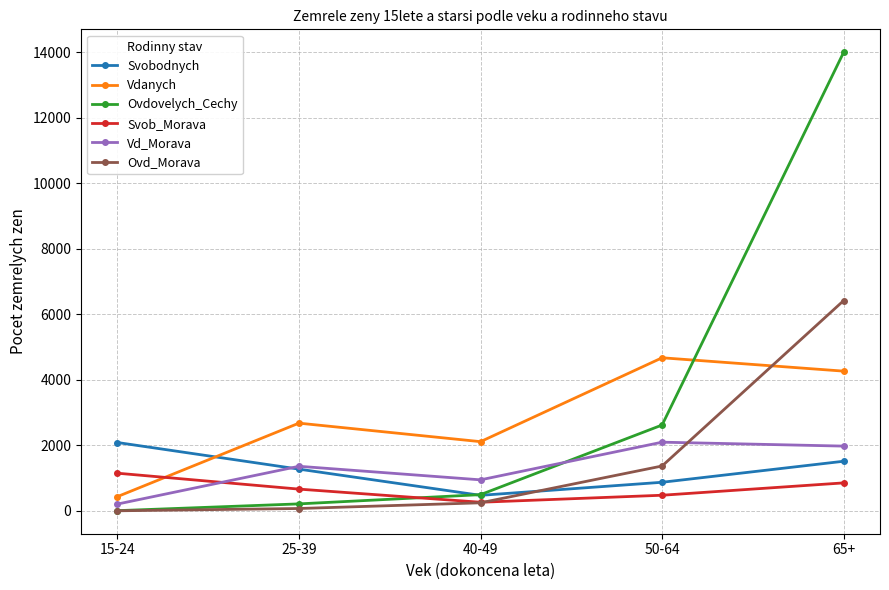

In Svobodnych, how many points are lower than both neighbors (excluding endpoints)?

1